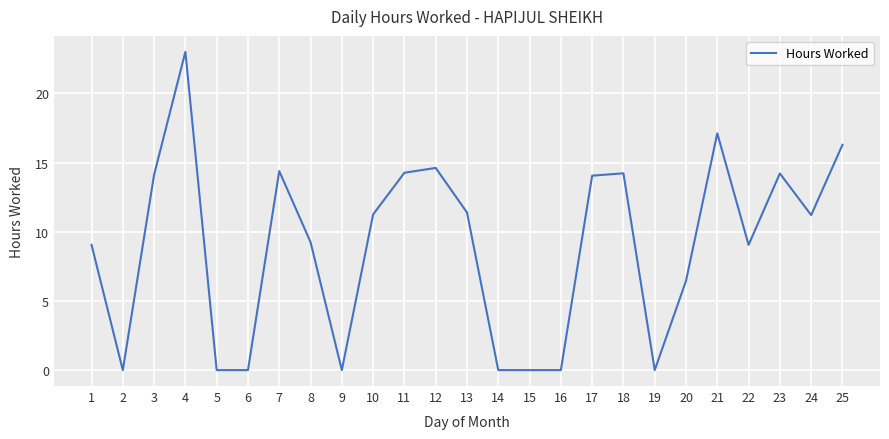

How many lines are shown in the chart?

1